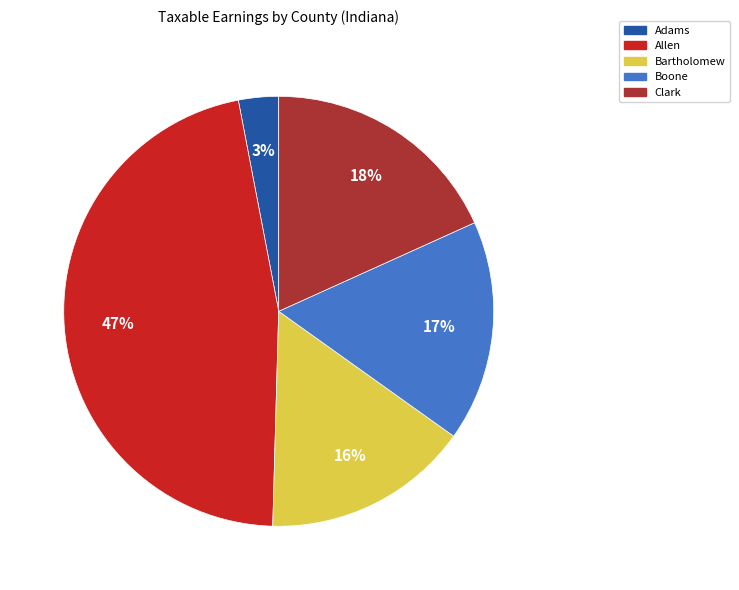

The Adams slice represents 3% of the pie. True or false?

True